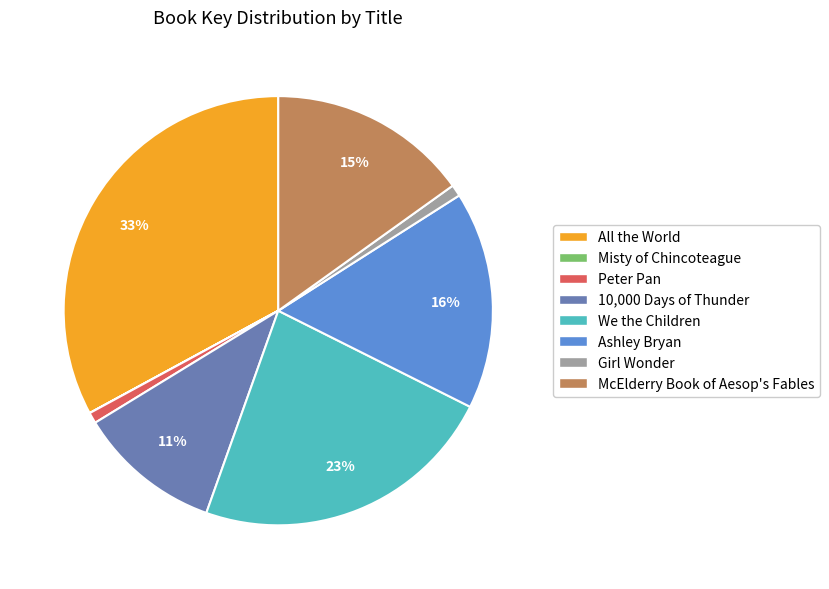

What is the ratio of the value at McElderry Book of Aesop's Fables to the value at We the Children?

0.7